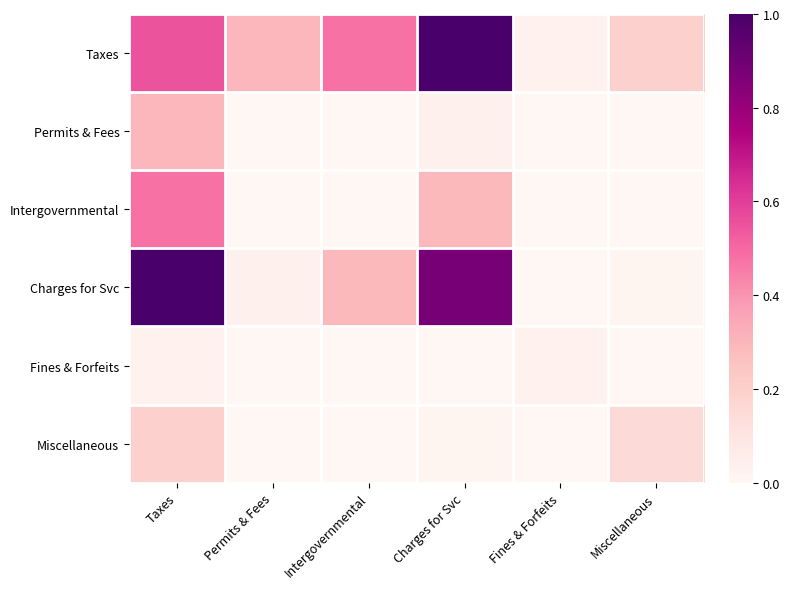

Which series has the largest range (max minus min)?

Charges for Svc